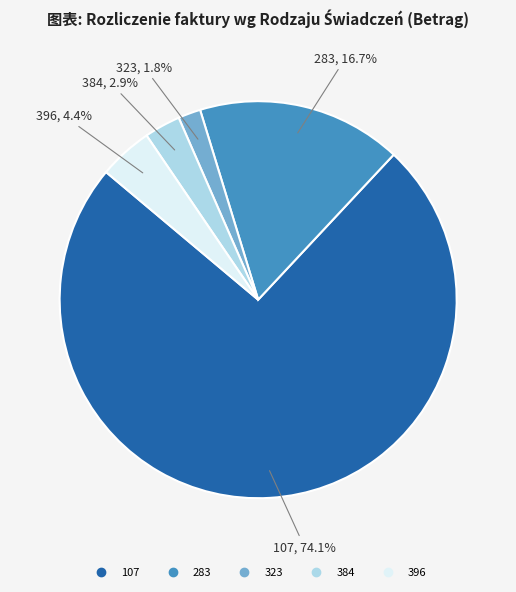

To the nearest percent, what percentage of the pie is 396?

4%